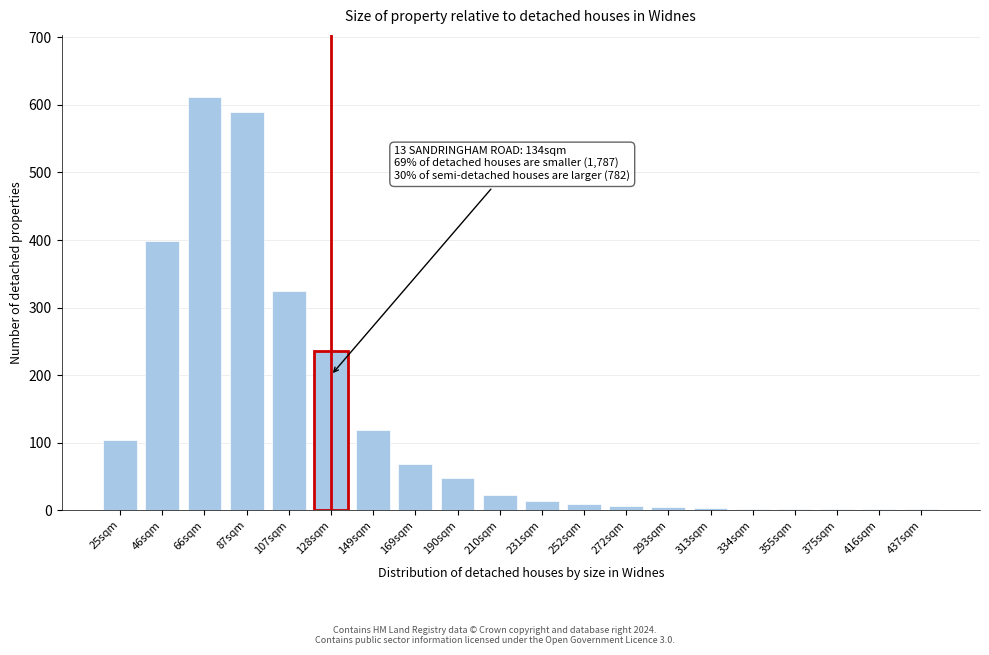

At which category does the chart reach its peak across all series?

66sqm